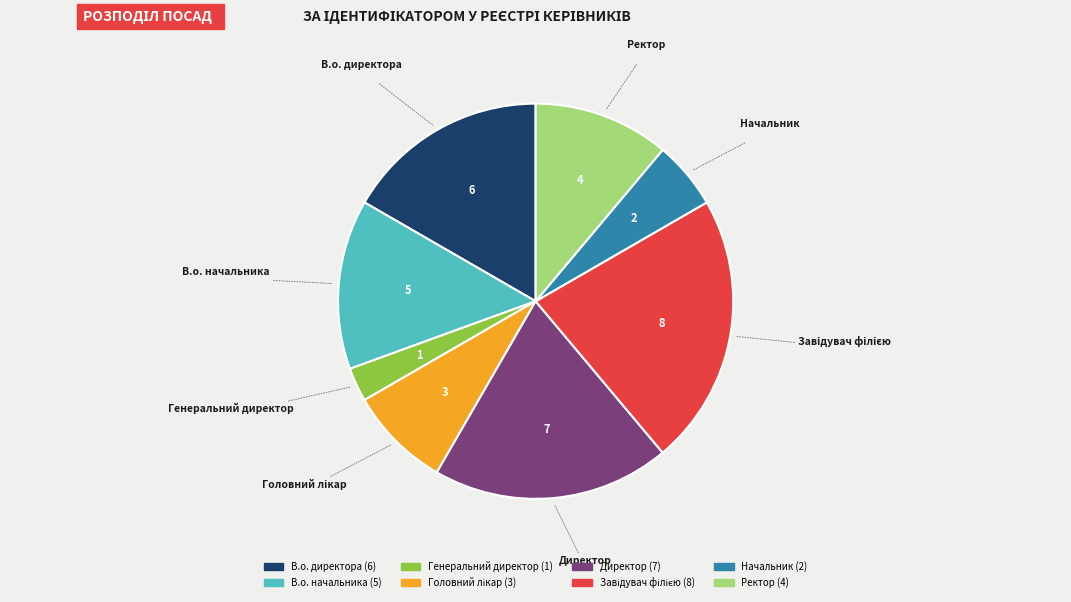

Do В.о. начальника and В.о. директора together represent more than half of the pie?

No